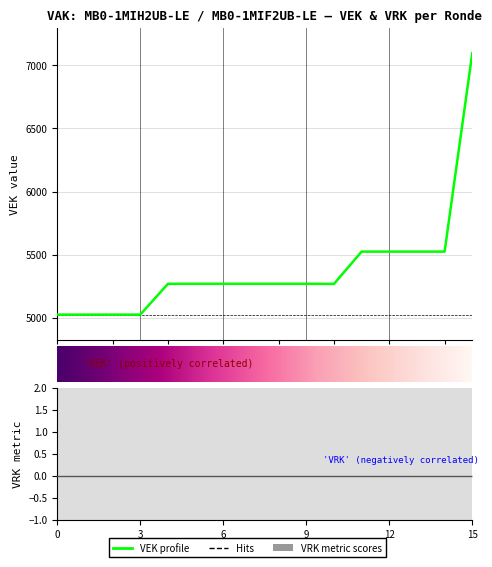

What is the smallest value displayed?

5025